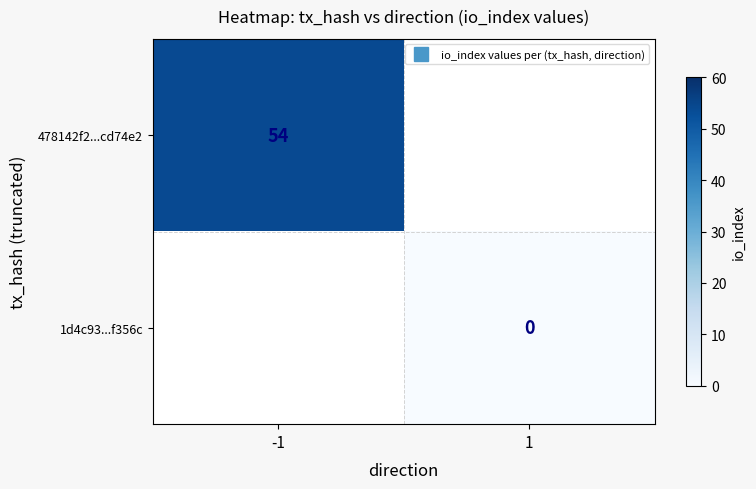

Rank the series by their maximum value, from highest to lowest.

478142f2...cd74e2, 1d4c93...f356c